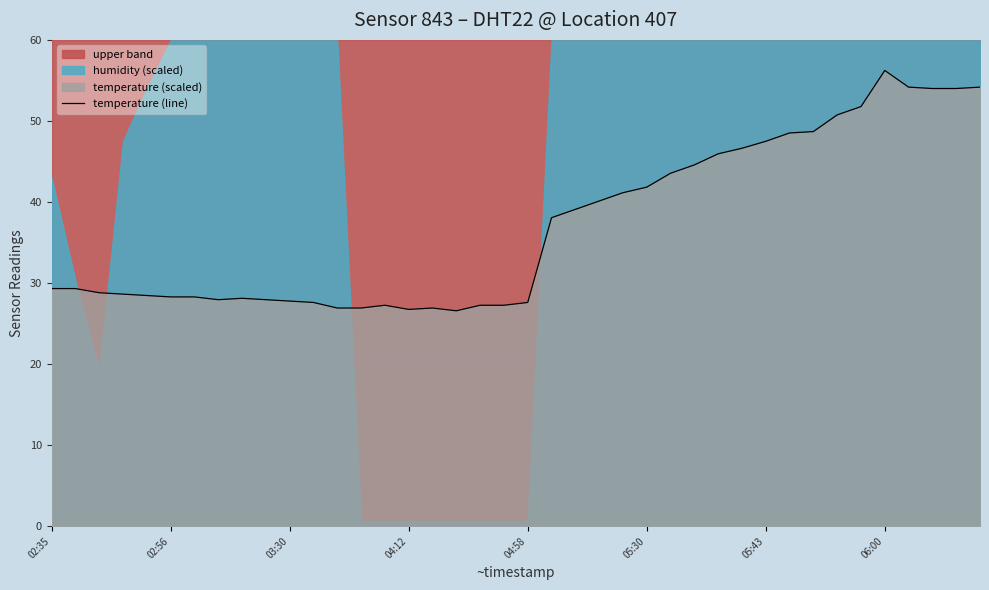

What is the maximum value for temperature (line)?

56.2